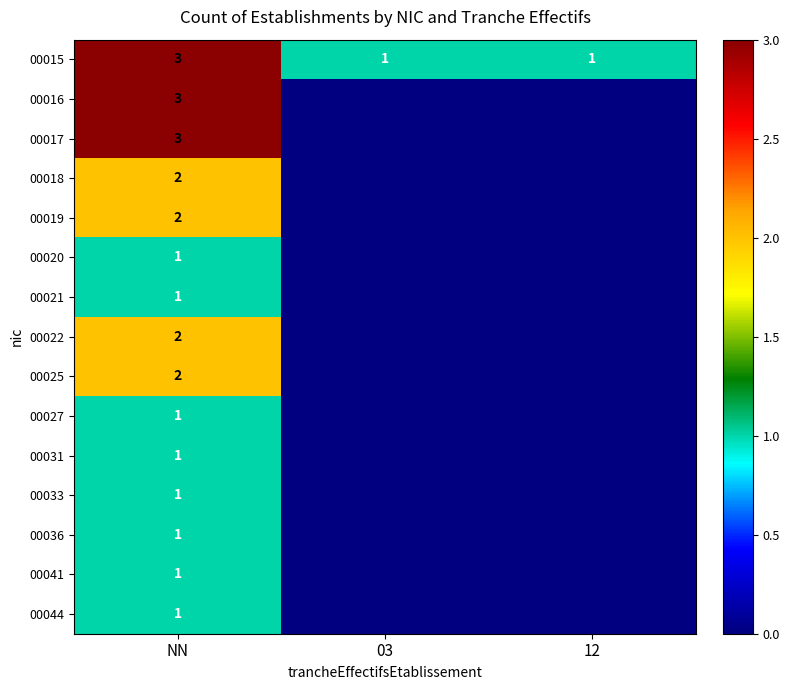

At which category does the chart reach its peak across all series?

NN